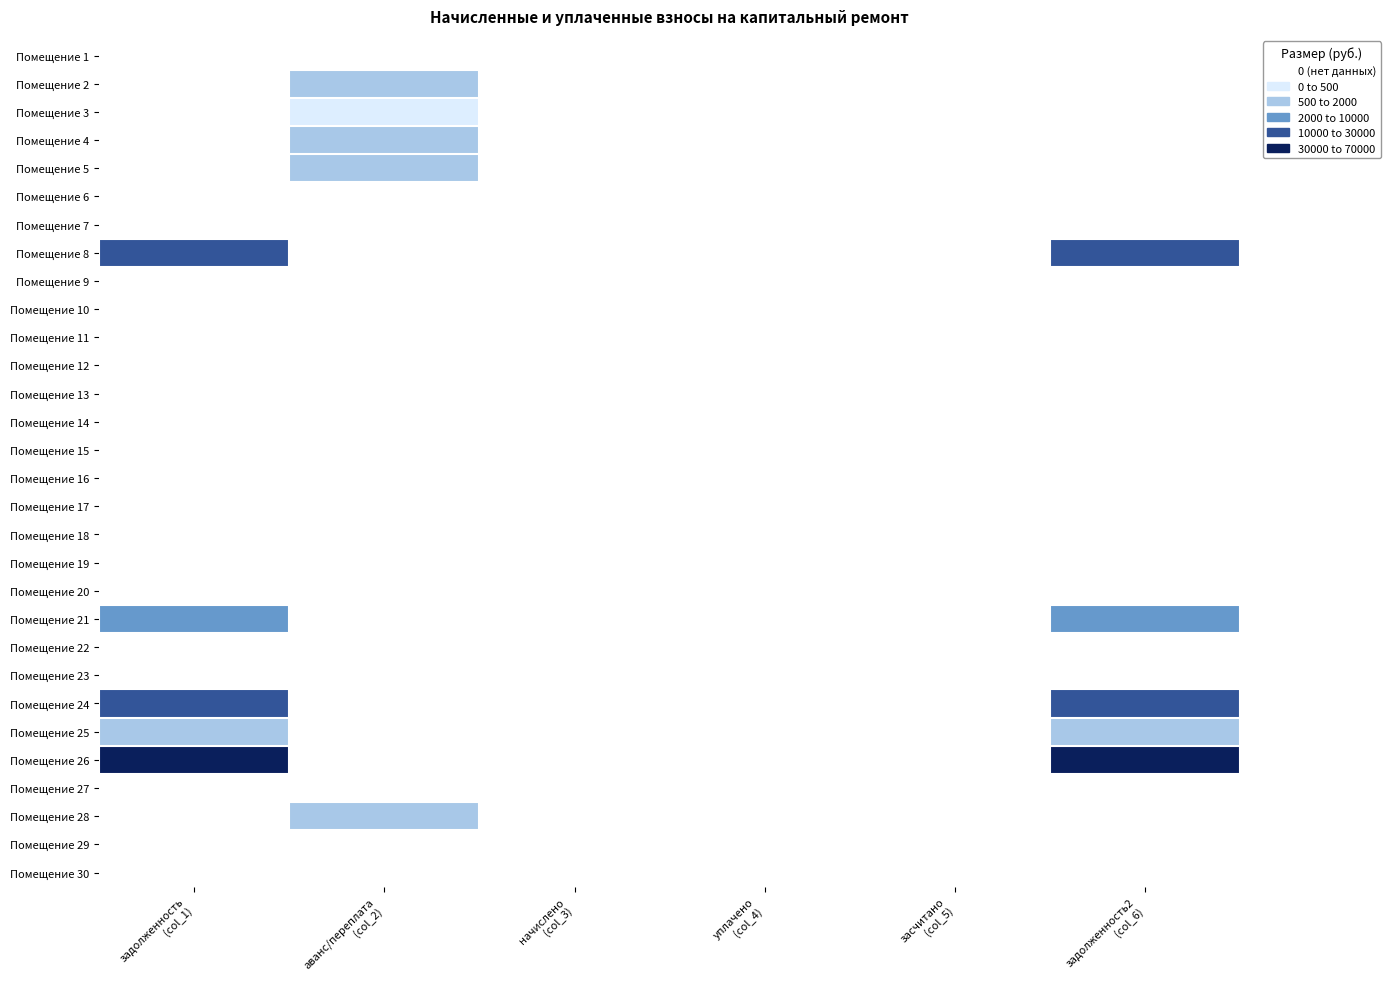

What is the total value across all series at задолженность2
(col_6)?

116984.3